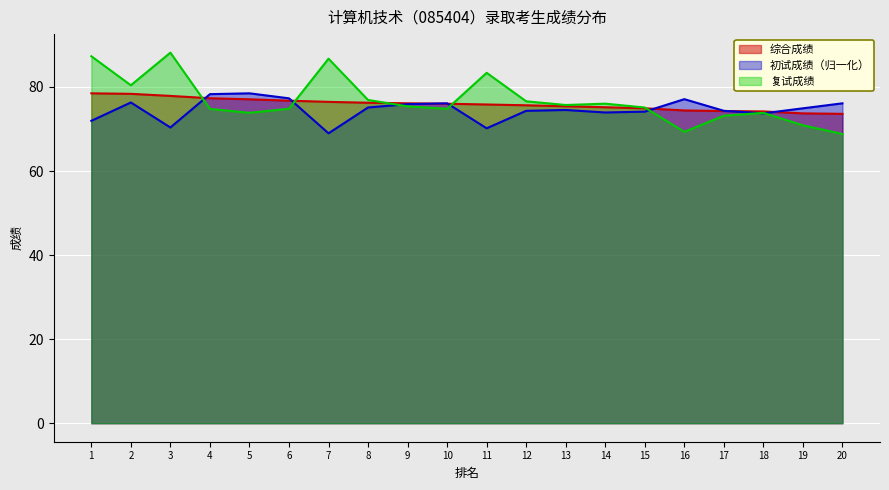

At how many categories does at least one series exceed 78?

7